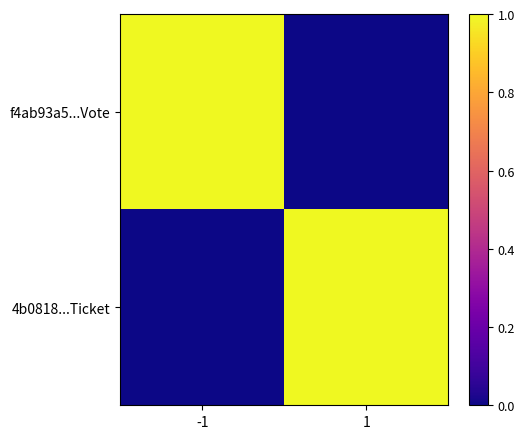

Reading left to right, what are all the values shown in this chart?

f4ab93a5...Vote: -1=1	1=0
4b0818...Ticket: -1=0	1=1